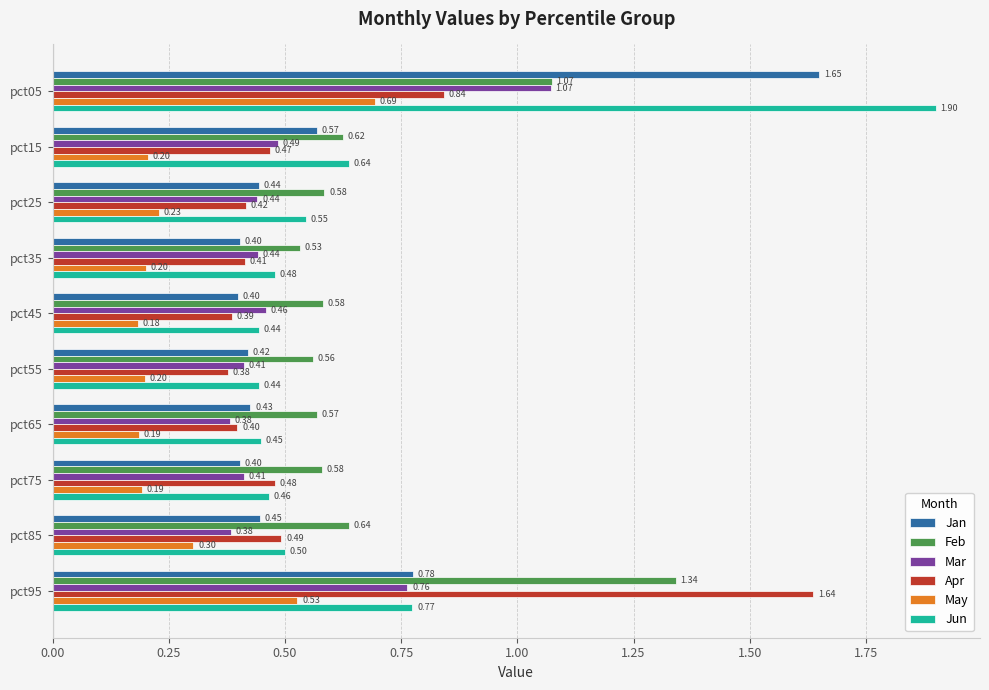

What is the sum of the Feb values at pct15 and pct05?

1.7